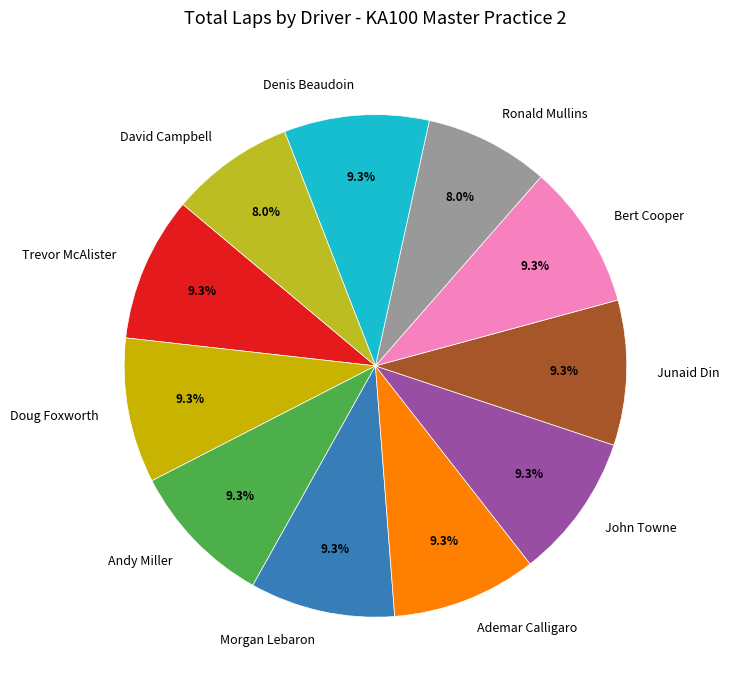

Is the sum of Andy Miller and John Towne greater than half?

No